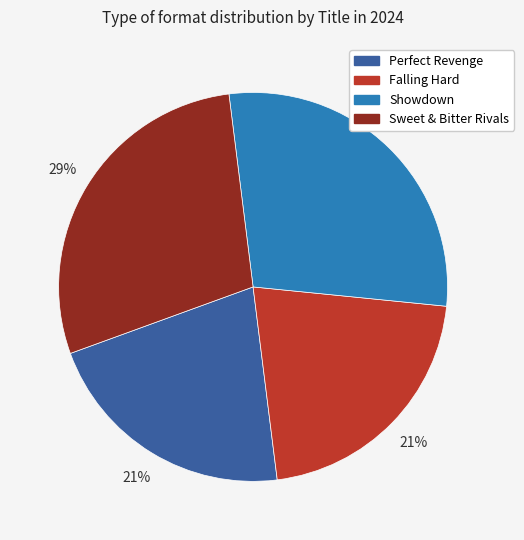

To the nearest percent, what portion does Perfect Revenge represent?

21%